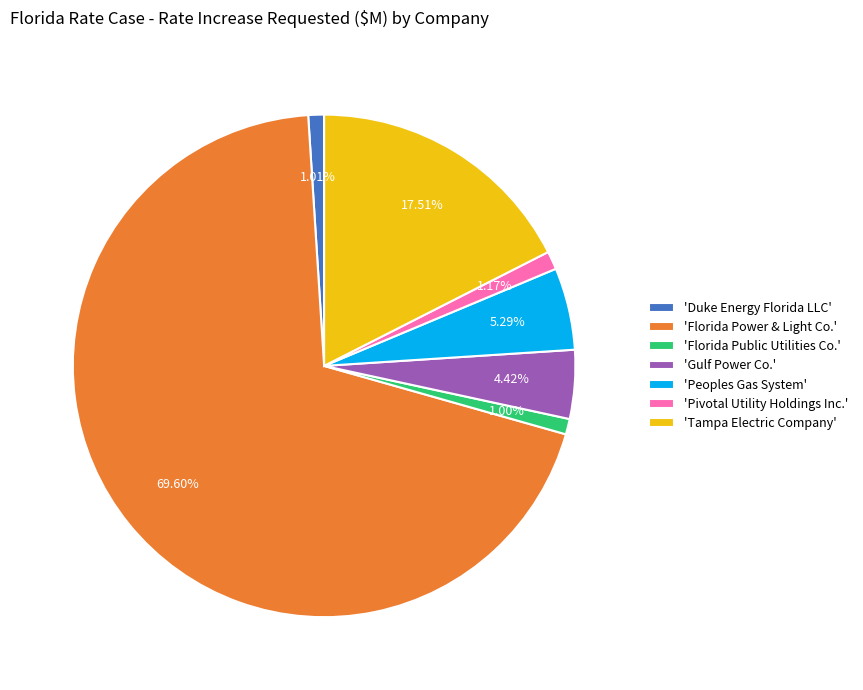

Do 'Duke Energy Florida LLC' and 'Florida Public Utilities Co.' together represent more than half of the pie?

No